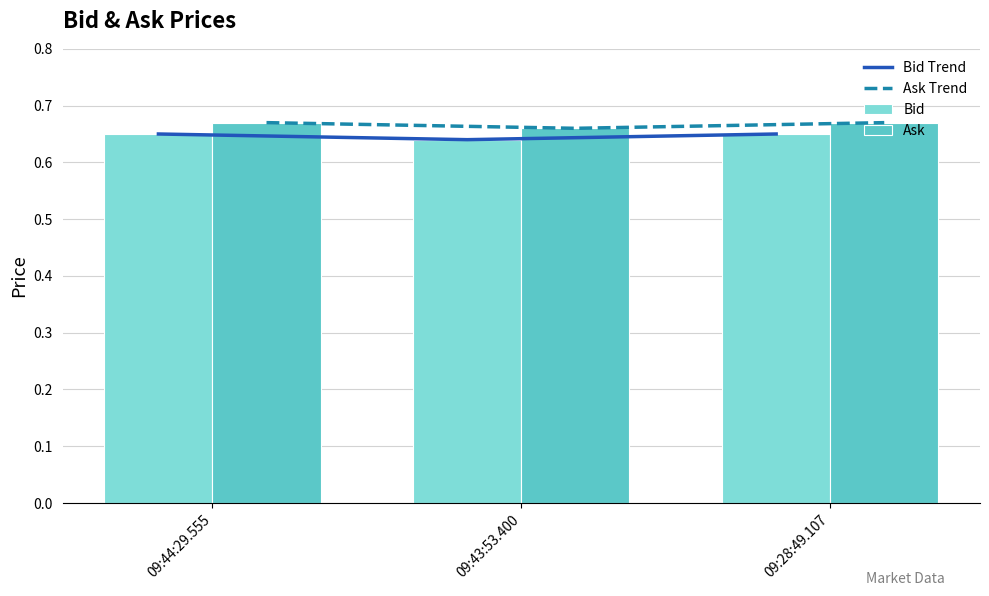

What is the label of the 1st bar from the right?

09:28:49.107